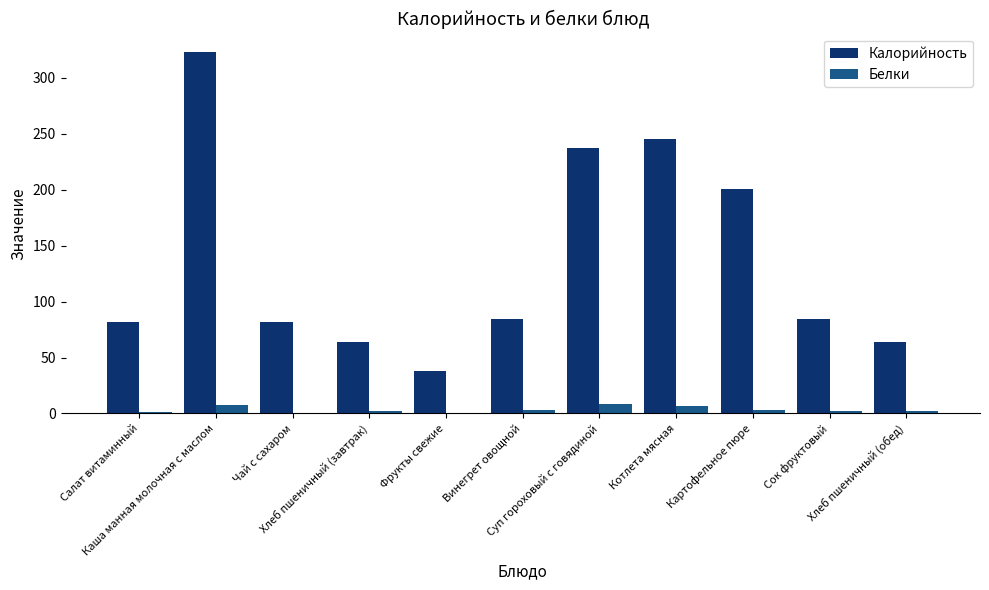

The Белки series shows 2.4 at Хлеб пшеничный (обед). True or false?

True